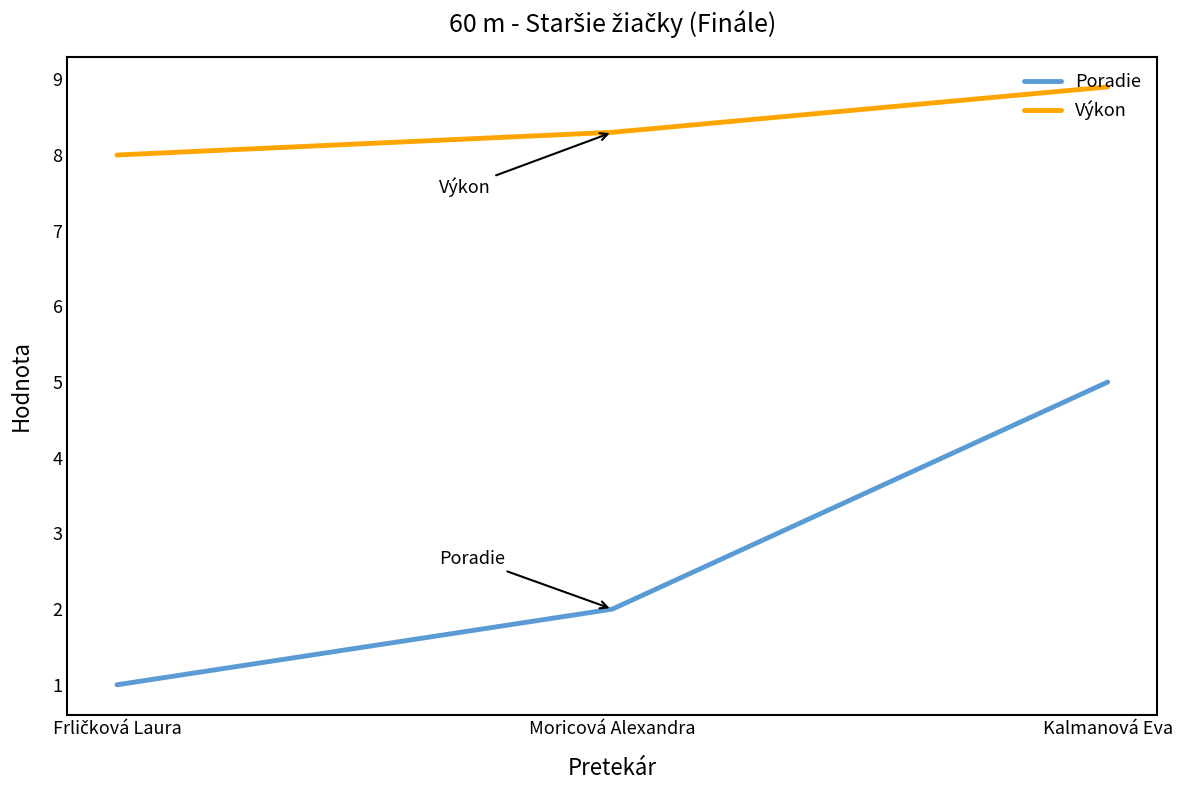

What is the approximate value of Poradie at Kalmanová Eva?

5.0